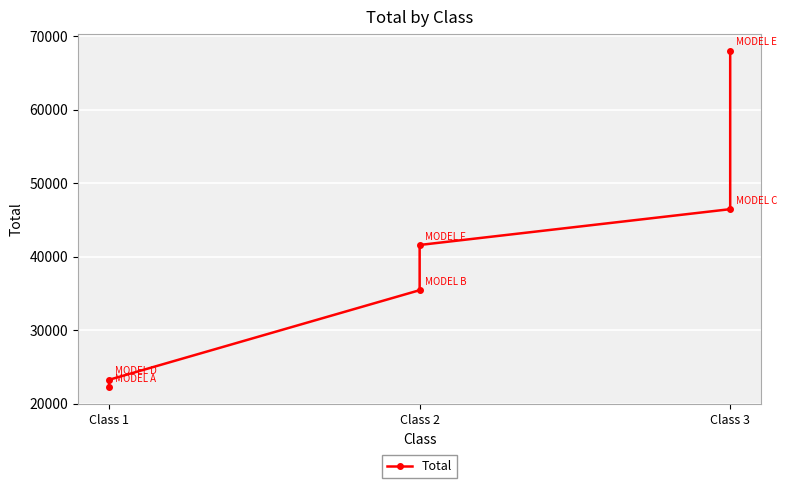

How many lines are shown in the chart?

1